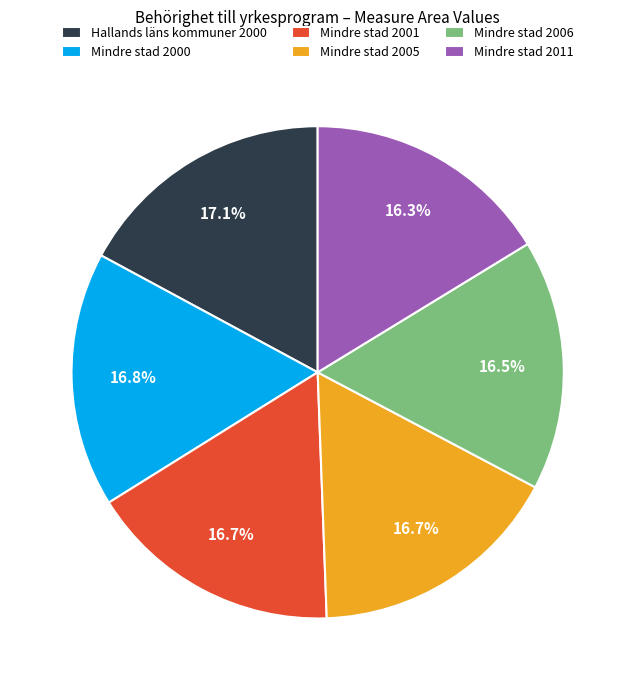

How many segments does this pie chart have?

6